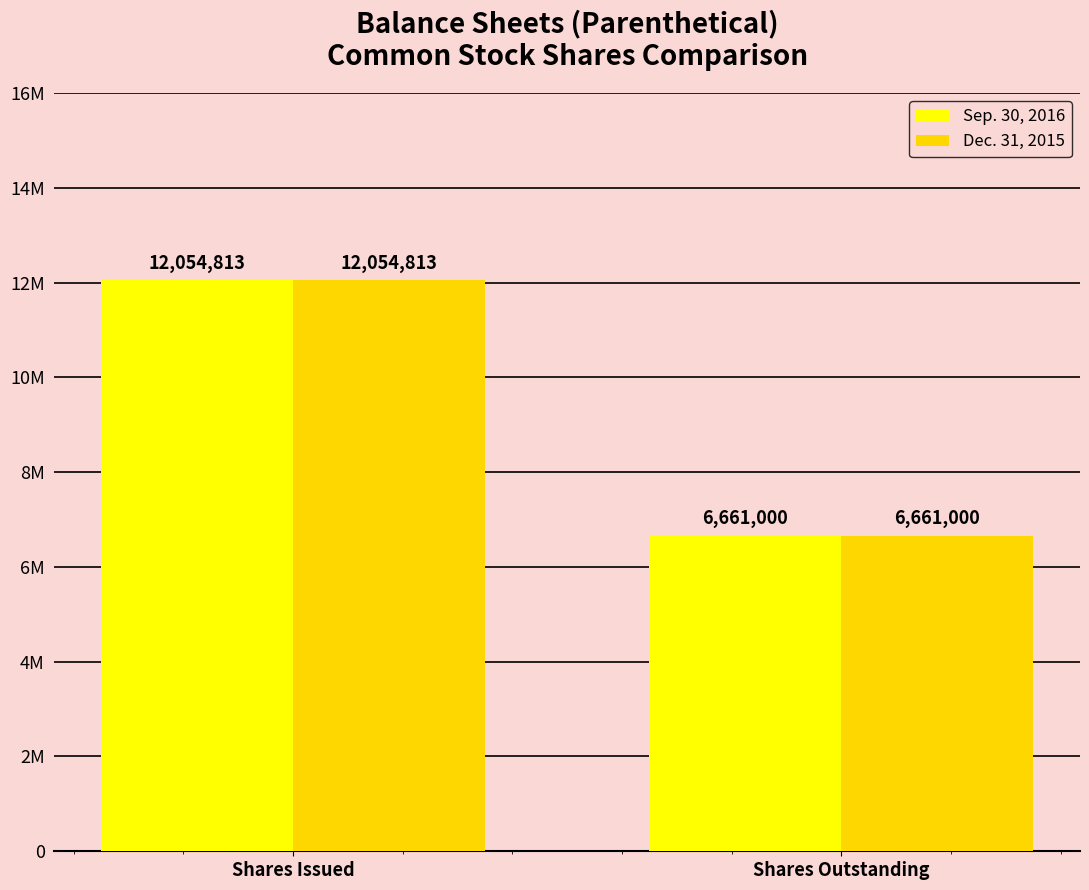

What are all the series names shown in the legend?

Sep. 30, 2016, Dec. 31, 2015